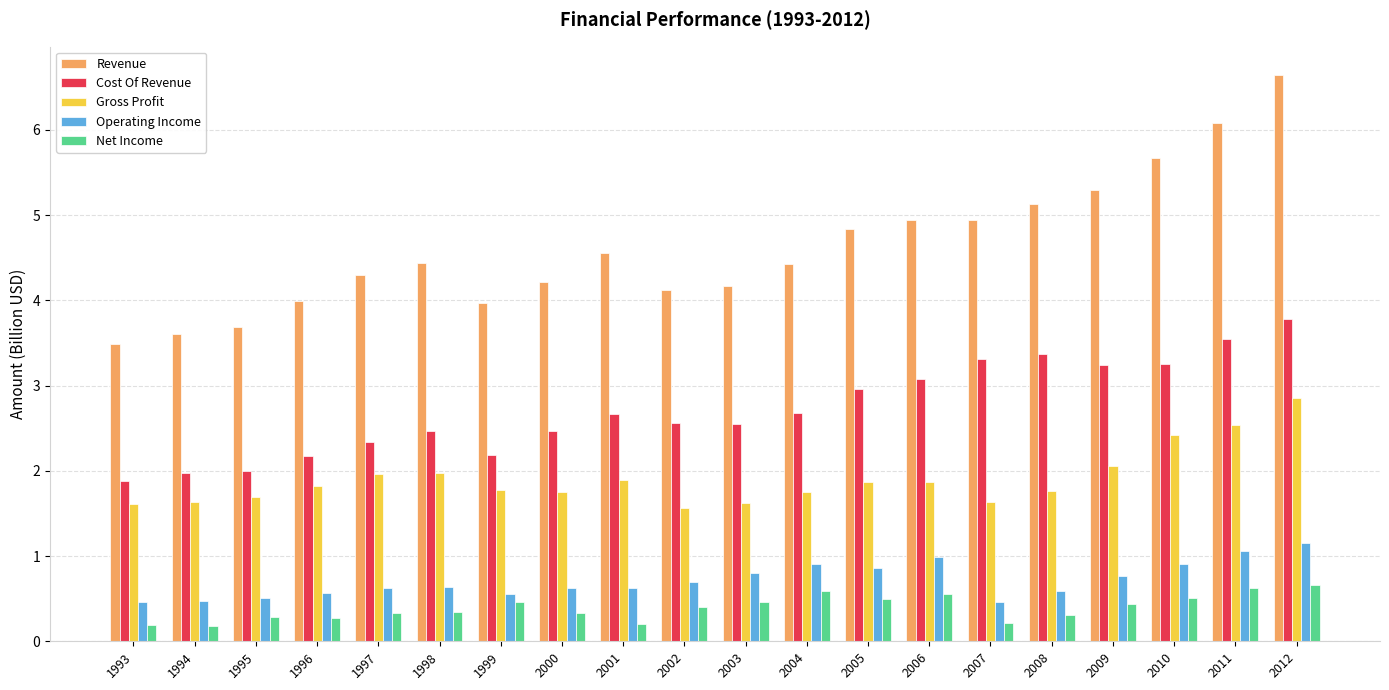

How many distinct data groups are displayed?

5